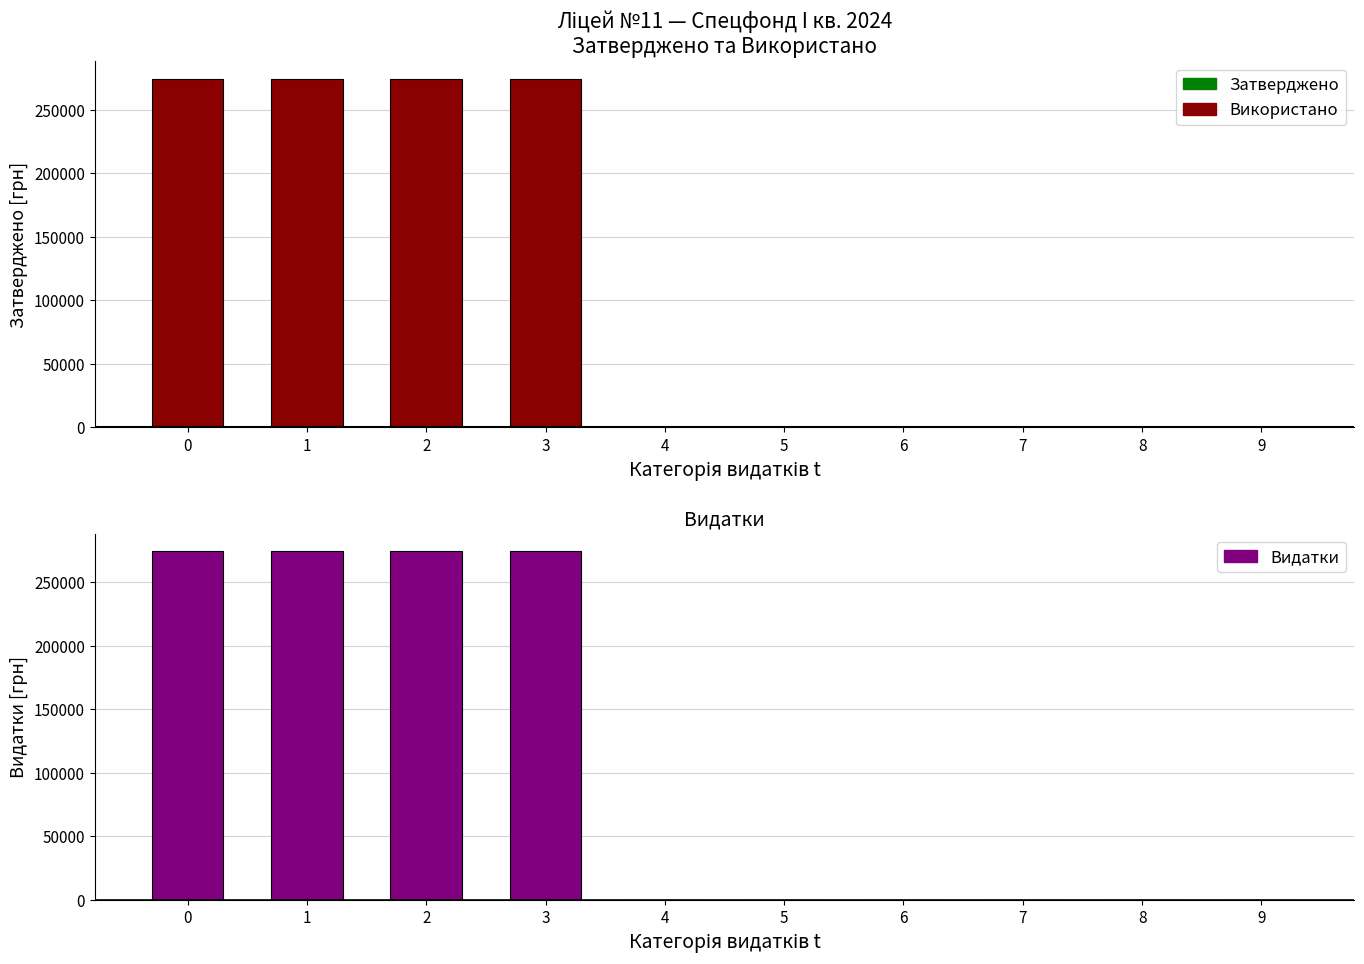

What is the value of the Затверджено на рік bar at the 3rd from the left?

274376.6